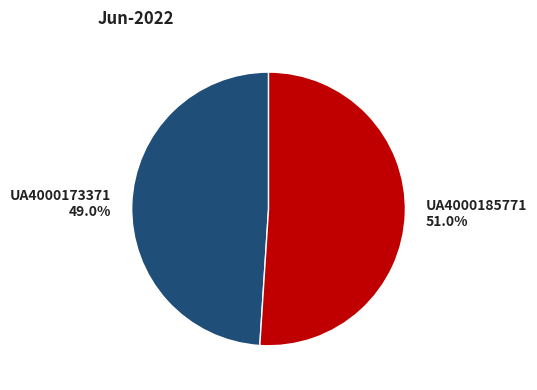

What is the ratio of the value at UA4000173371 to the value at UA4000185771?

1.0